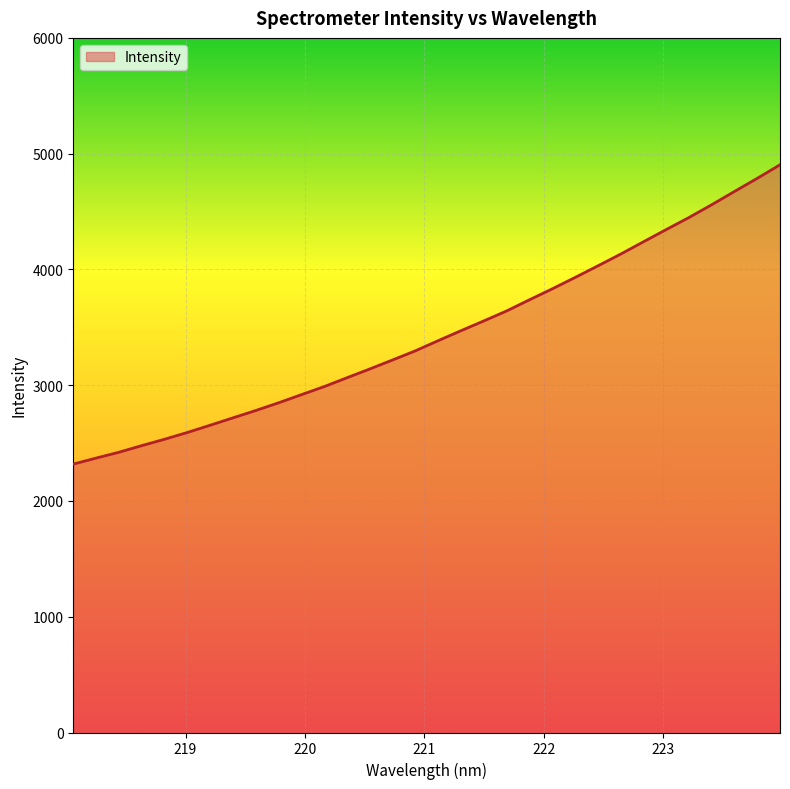

What is the smallest value displayed?

2318.4